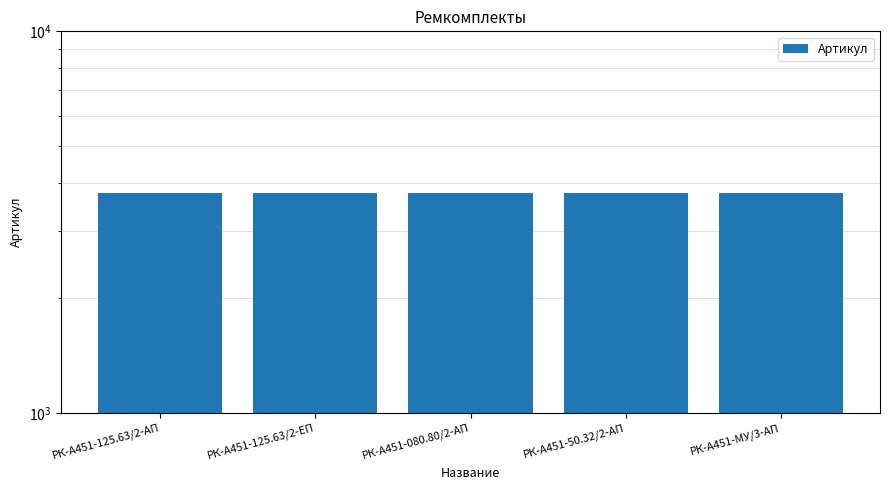

What position from the right is РК-А451-50.32/2-АП?

2